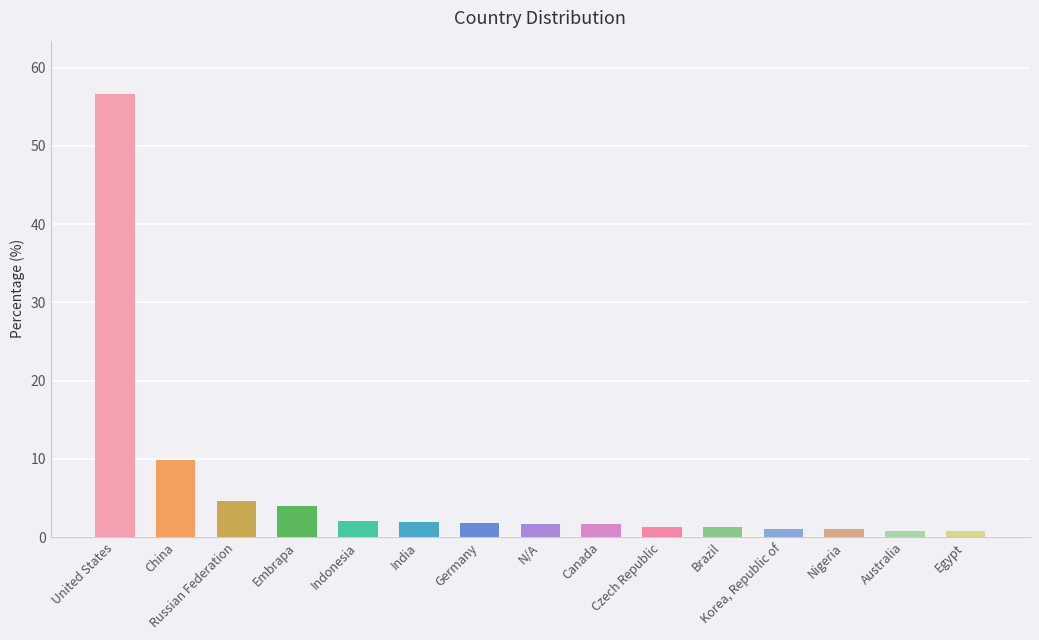

What is the difference between the maximum and minimum values?

55.9